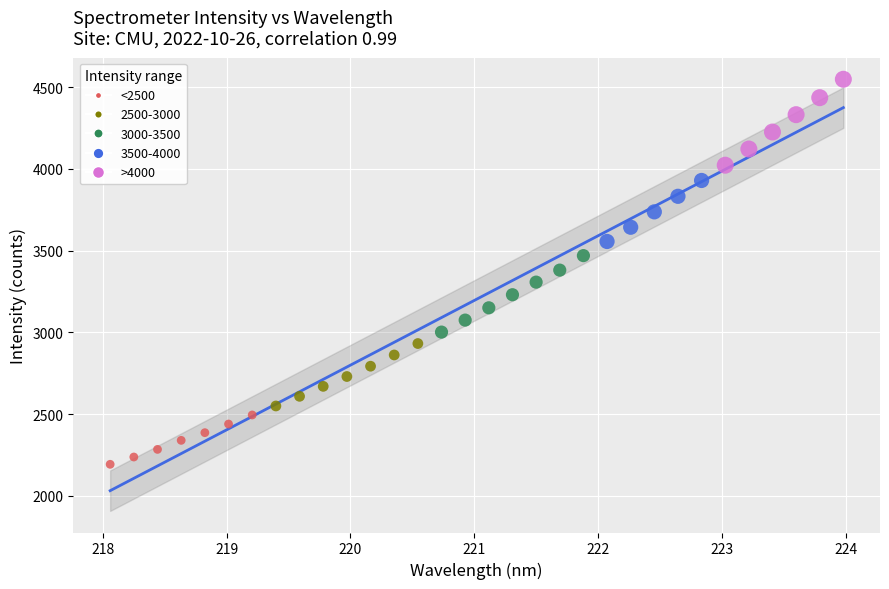

Which series reaches the minimum Y coordinate?

<2500